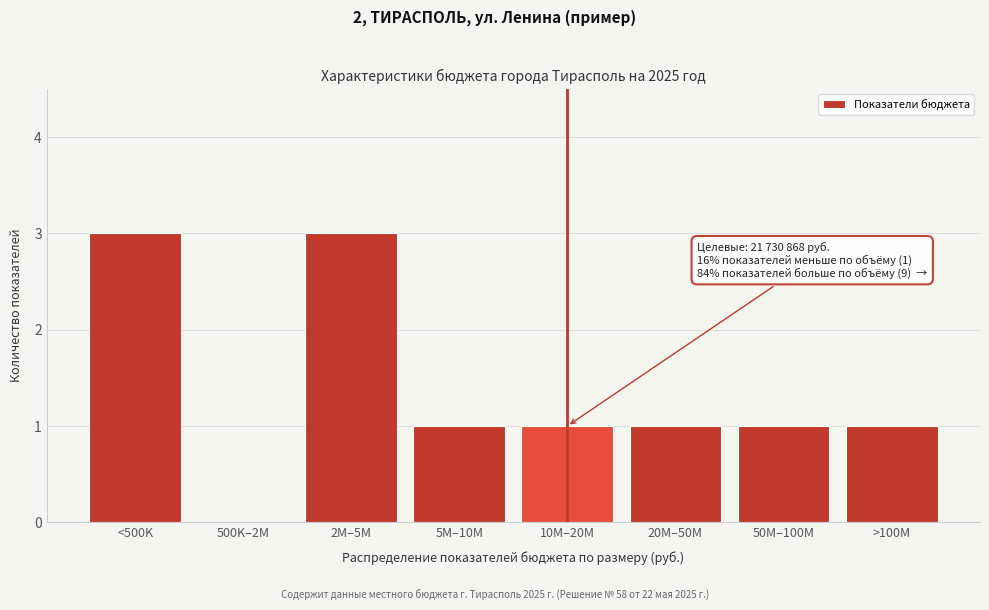

Reading left to right, transcribe all the data shown in this chart.

<500K=3	500K–2M=0	2M–5M=3	5M–10M=1	10M–20M=1	20M–50M=1	50M–100M=1	>100M=1